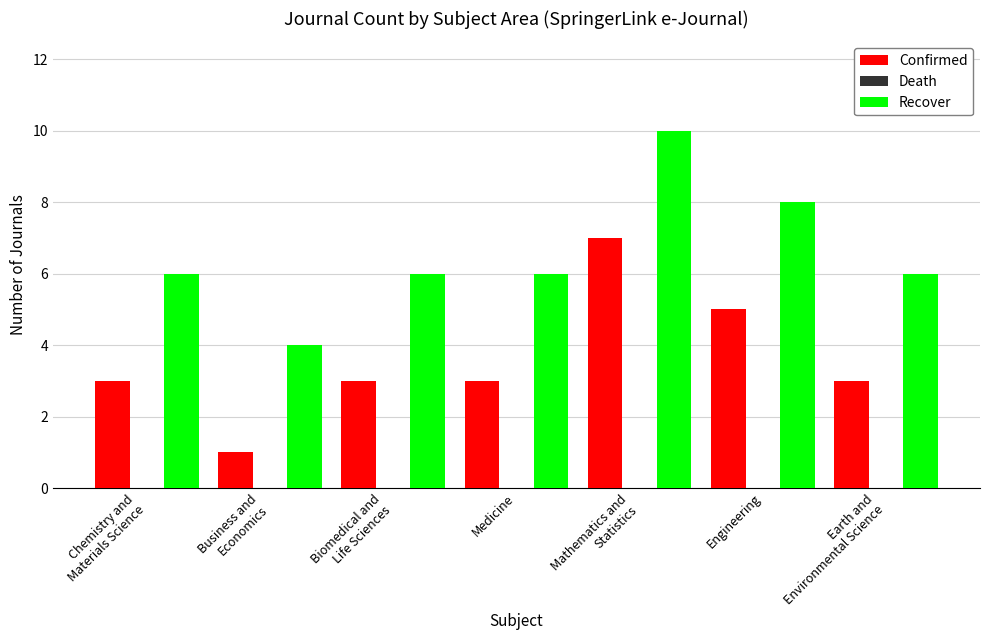

What is the average value of the Confirmed series?

4